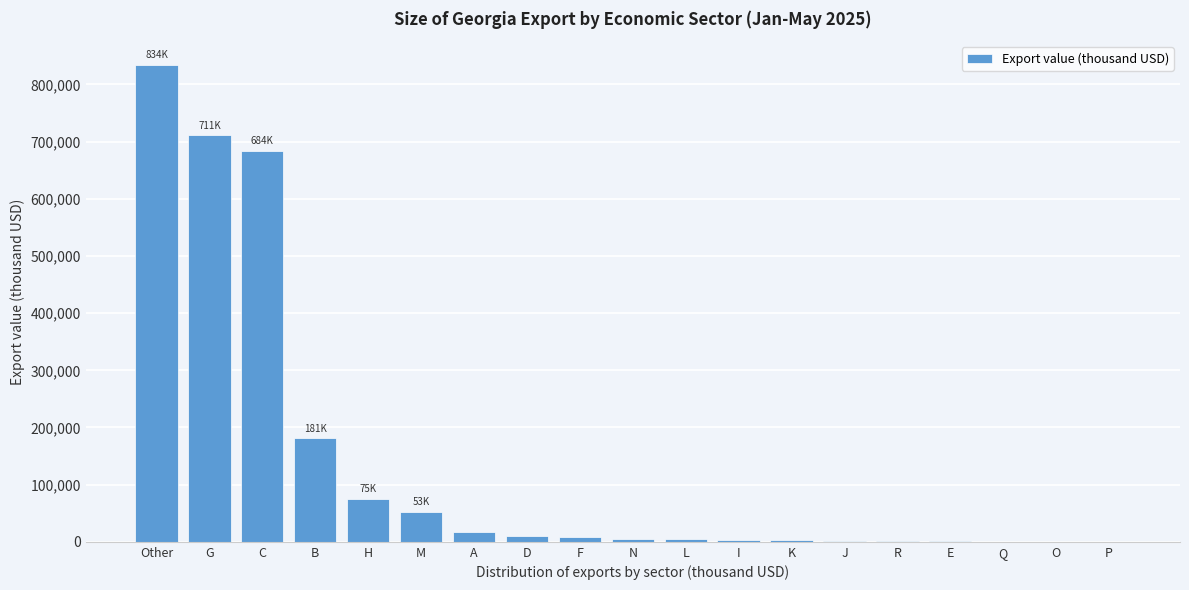

Which has a higher value, H or P?

H